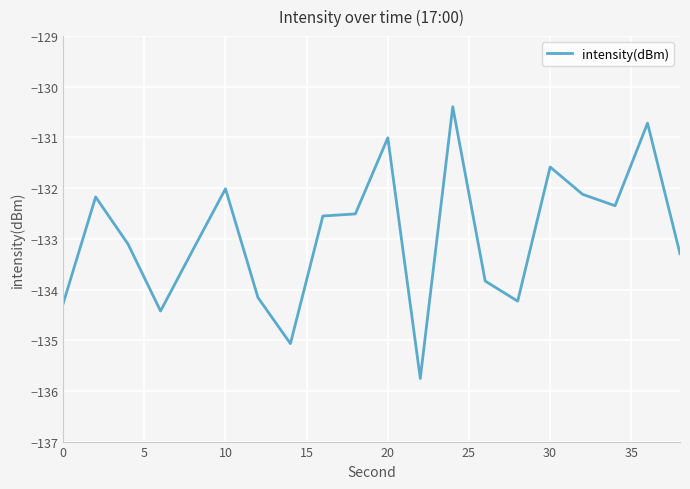

What is the greatest value displayed?

-130.4